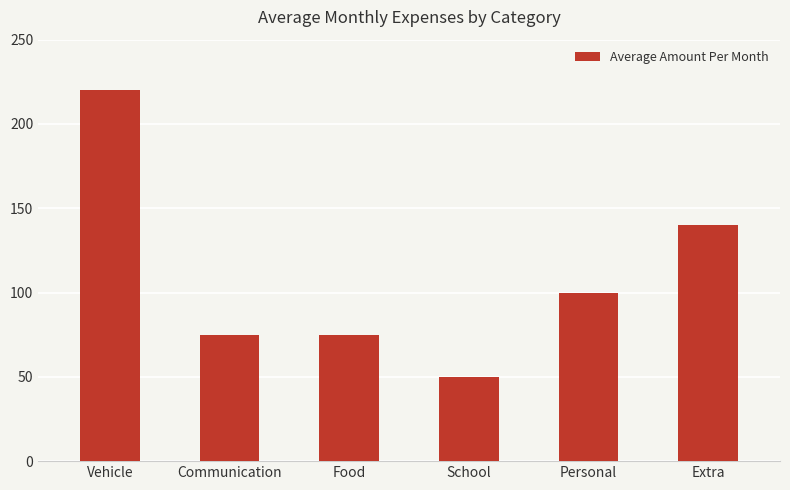

Reading right to left, what are all the values shown in this chart?

140	100	50	75	75	220